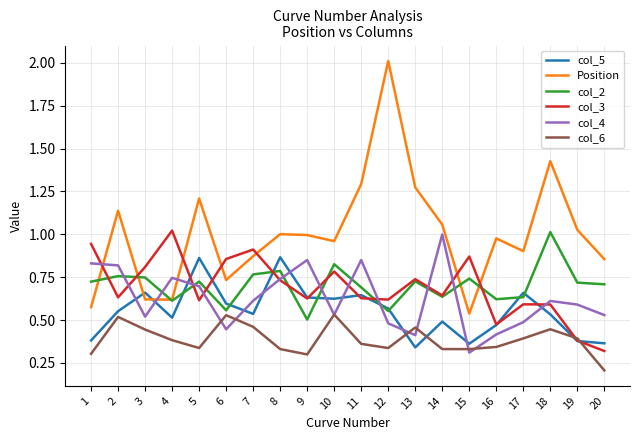

At which label does Position reach its peak?

12